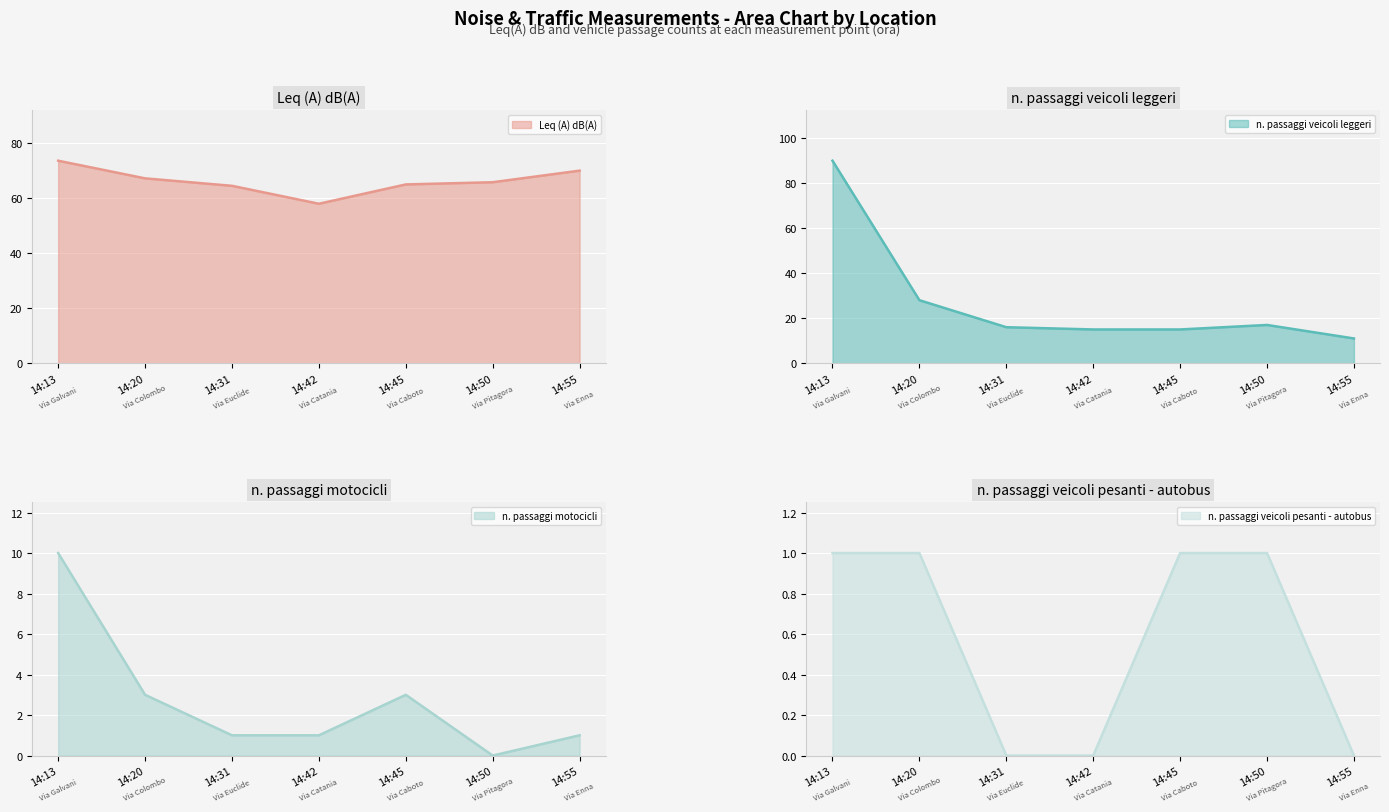

What are all the series names shown in the legend?

Leq (A) dB(A), n. passaggi veicoli leggeri, n. passaggi motocicli, n. passaggi veicoli pesanti - autobus